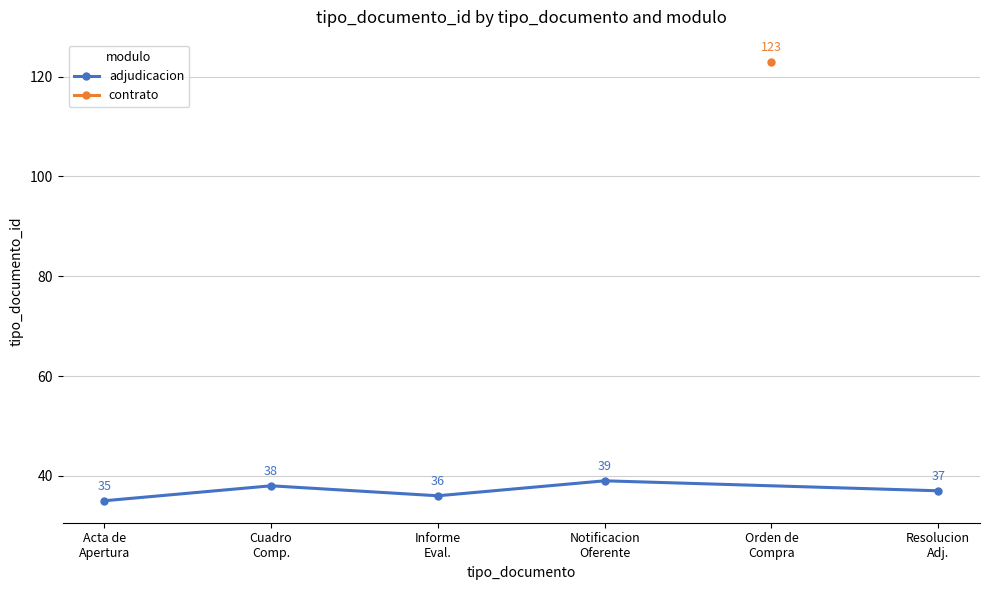

The value at Informe
Eval. is 36. True or false?

True